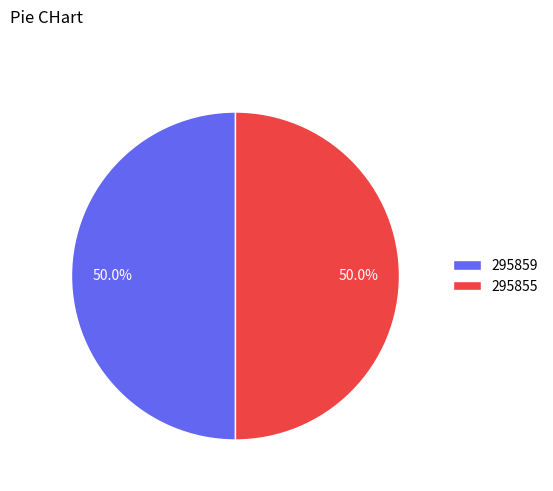

Do 295855 and 295859 together represent more than half of the pie?

Yes